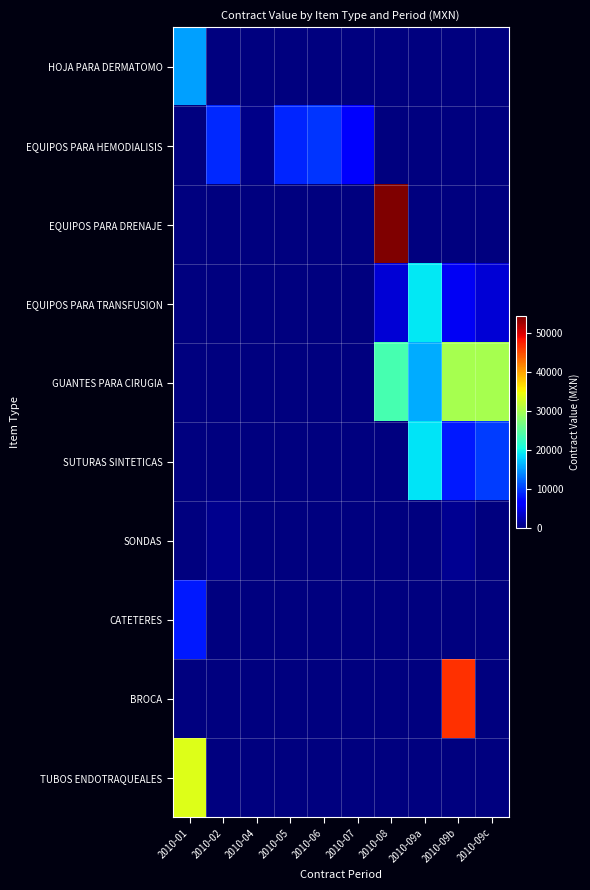

Reading left to right, what are all the values shown in this chart?

HOJA PARA DERMATOMO: 2010-01=15280	2010-02=0	2010-04=0	2010-05=0	2010-06=0	2010-07=0	2010-08=0	2010-09a=0	2010-09b=0	2010-09c=0
EQUIPOS PARA HEMODIALISIS: 2010-01=0	2010-02=9000	2010-04=624	2010-05=8760	2010-06=9720	2010-07=6125	2010-08=0	2010-09a=0	2010-09b=0	2010-09c=0
EQUIPOS PARA DRENAJE: 2010-01=0	2010-02=0	2010-04=0	2010-05=0	2010-06=0	2010-07=0	2010-08=54280	2010-09a=0	2010-09b=0	2010-09c=0
EQUIPOS PARA TRANSFUSION: 2010-01=0	2010-02=0	2010-04=0	2010-05=0	2010-06=0	2010-07=0	2010-08=4050	2010-09a=19200	2010-09b=5600	2010-09c=4120
GUANTES PARA CIRUGIA: 2010-01=0	2010-02=0	2010-04=0	2010-05=0	2010-06=0	2010-07=0	2010-08=23700	2010-09a=16000	2010-09b=30020	2010-09c=30020
SUTURAS SINTETICAS: 2010-01=0	2010-02=0	2010-04=0	2010-05=0	2010-06=0	2010-07=0	2010-08=0	2010-09a=19000	2010-09b=8180	2010-09c=9975
SONDAS: 2010-01=0	2010-02=660	2010-04=0	2010-05=0	2010-06=0	2010-07=0	2010-08=0	2010-09a=154	2010-09b=880	2010-09c=0
CATETERES: 2010-01=8160	2010-02=0	2010-04=0	2010-05=0	2010-06=0	2010-07=0	2010-08=0	2010-09a=0	2010-09b=0	2010-09c=0
BROCA: 2010-01=0	2010-02=0	2010-04=0	2010-05=0	2010-06=0	2010-07=0	2010-08=0	2010-09a=0	2010-09b=46620	2010-09c=0
TUBOS ENDOTRAQUEALES: 2010-01=33600	2010-02=0	2010-04=0	2010-05=0	2010-06=0	2010-07=0	2010-08=0	2010-09a=0	2010-09b=0	2010-09c=0